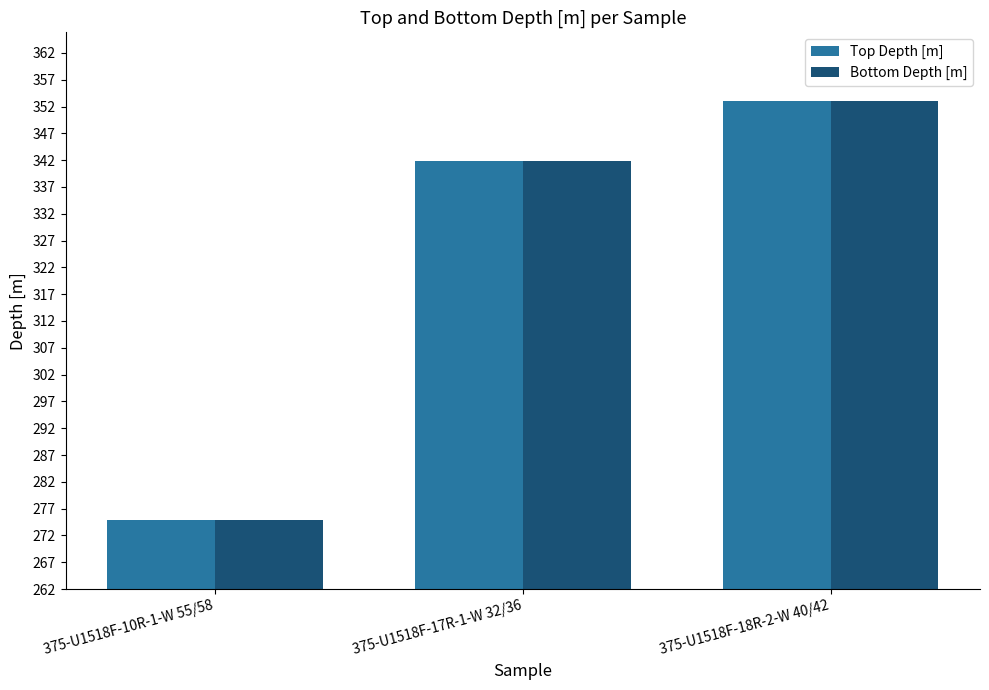

How many groups of bars are there?

3